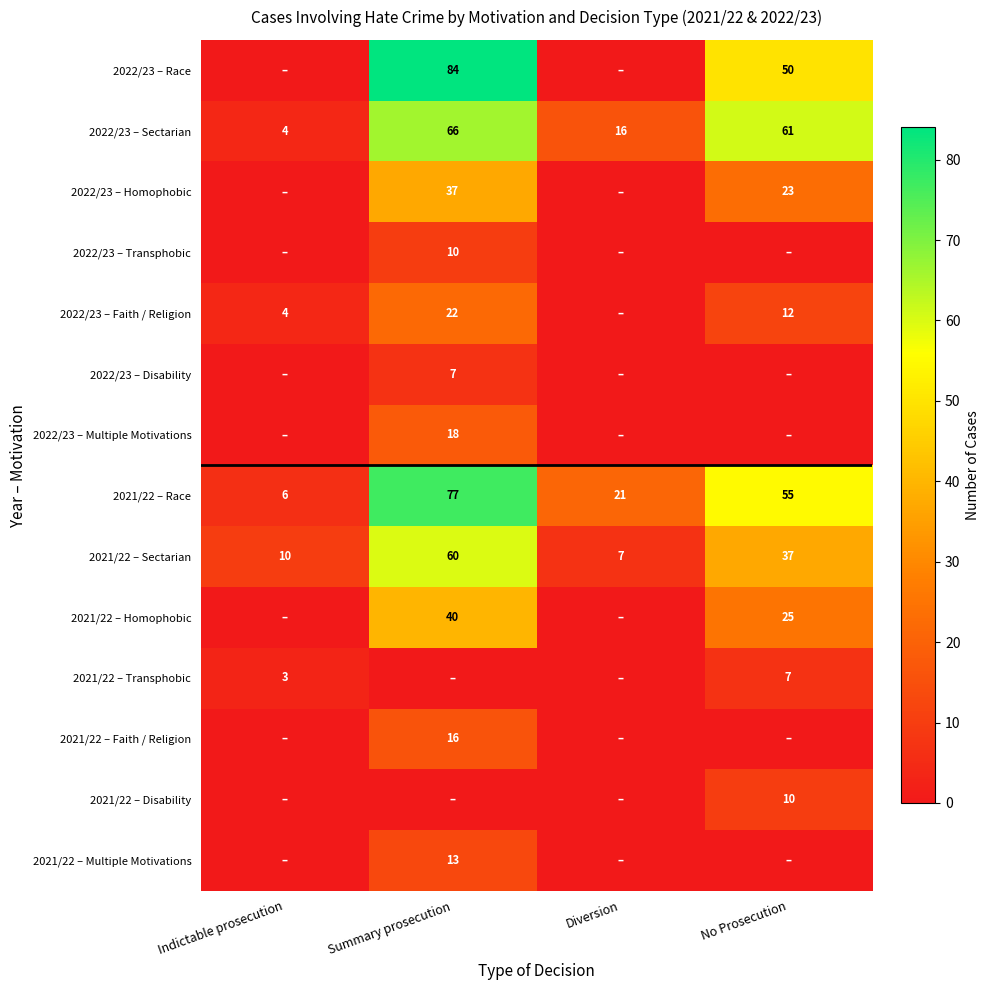

At which label does 2022/23 – Sectarian first exceed 61?

Summary prosecution